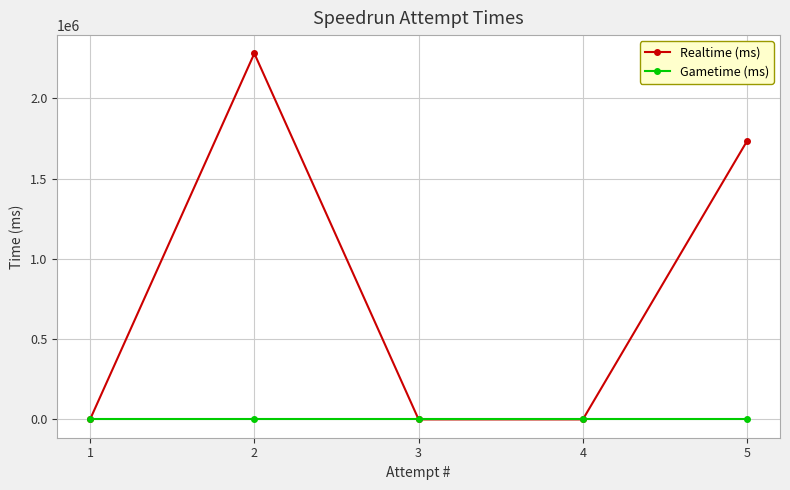

How many categories are shown in the chart?

5